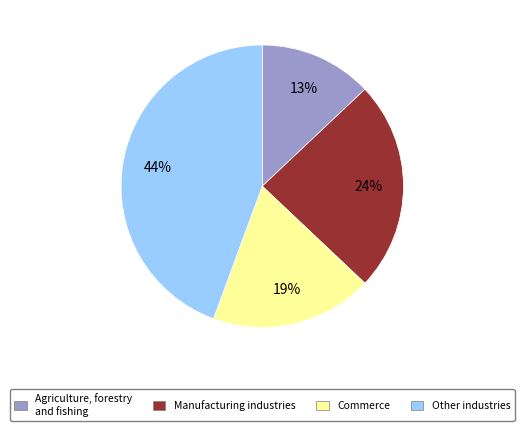

How many slices are in this pie chart?

4